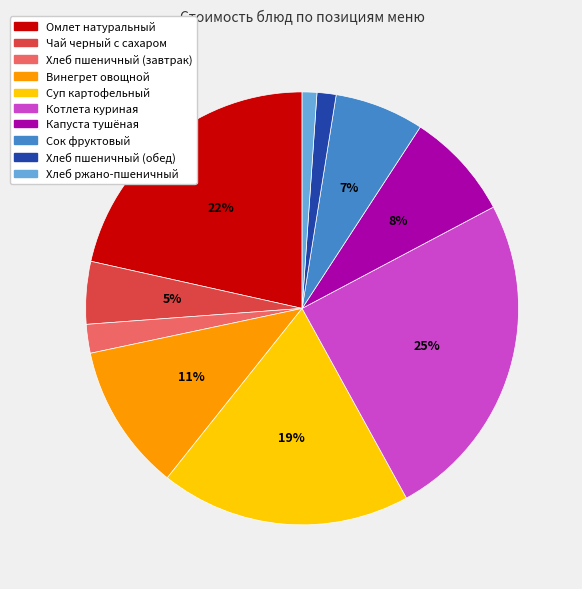

To the nearest percent, what is the difference between the largest and smallest slice percentages?

24%